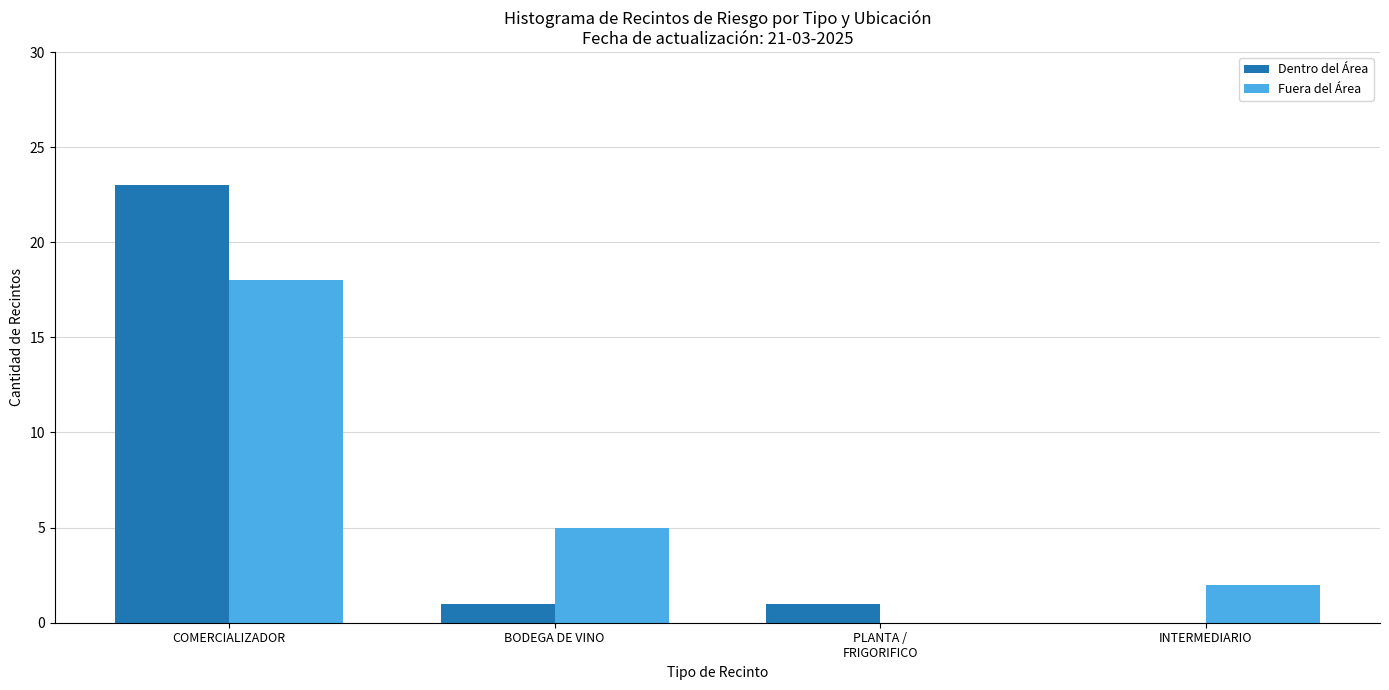

True or false: Dentro del Área has a value of 12 at COMERCIALIZADOR.

False